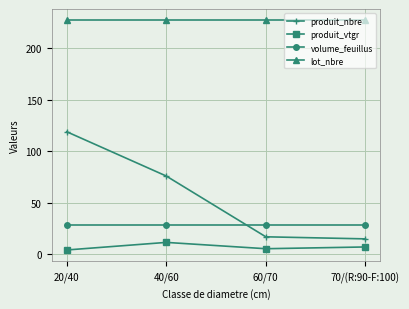

At 20/40, list the series in order from smallest to largest.

produit_vtgr, volume_feuillus, produit_nbre, lot_nbre